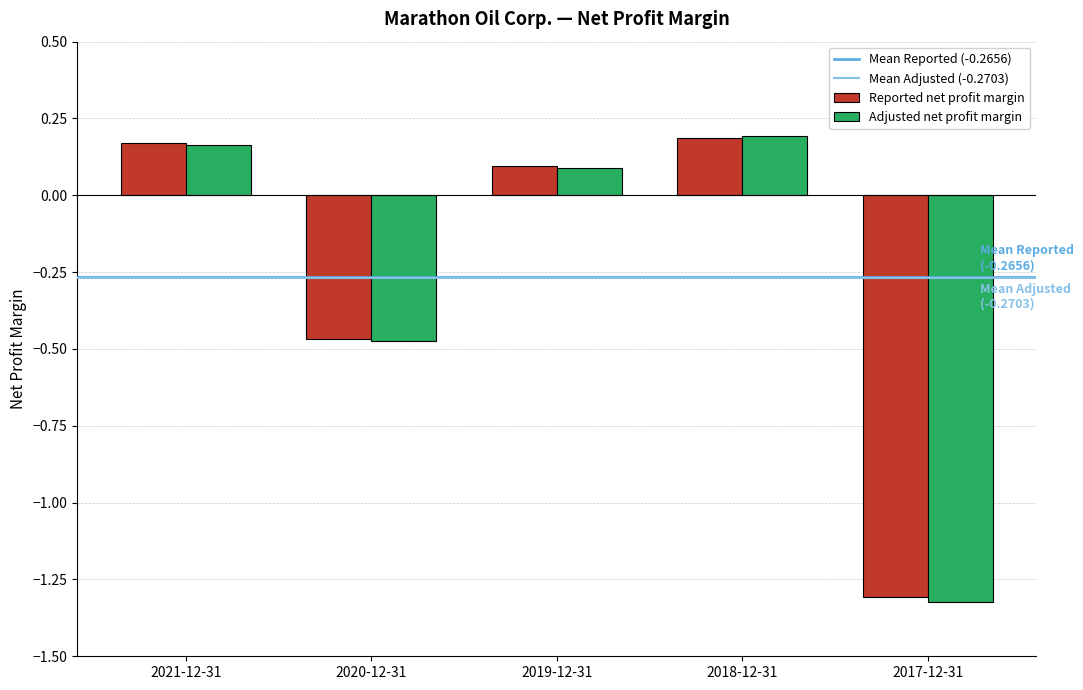

At which label does Adjusted net profit margin reach its peak?

2018-12-31